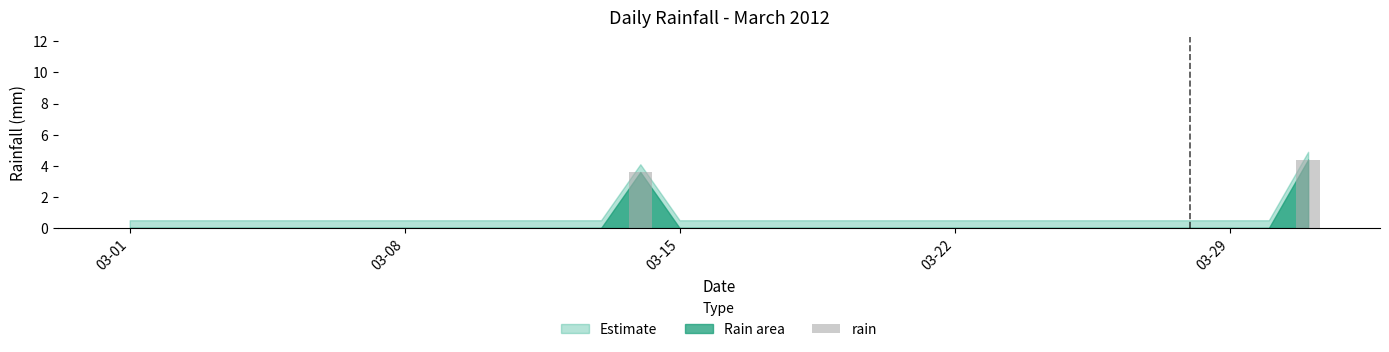

Are the bars horizontal?

No